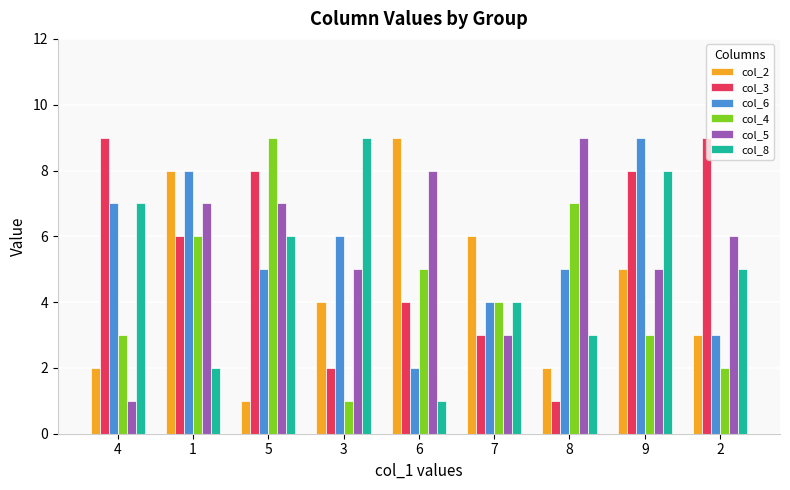

True or false: col_8 has a value of 1 at 1.

False